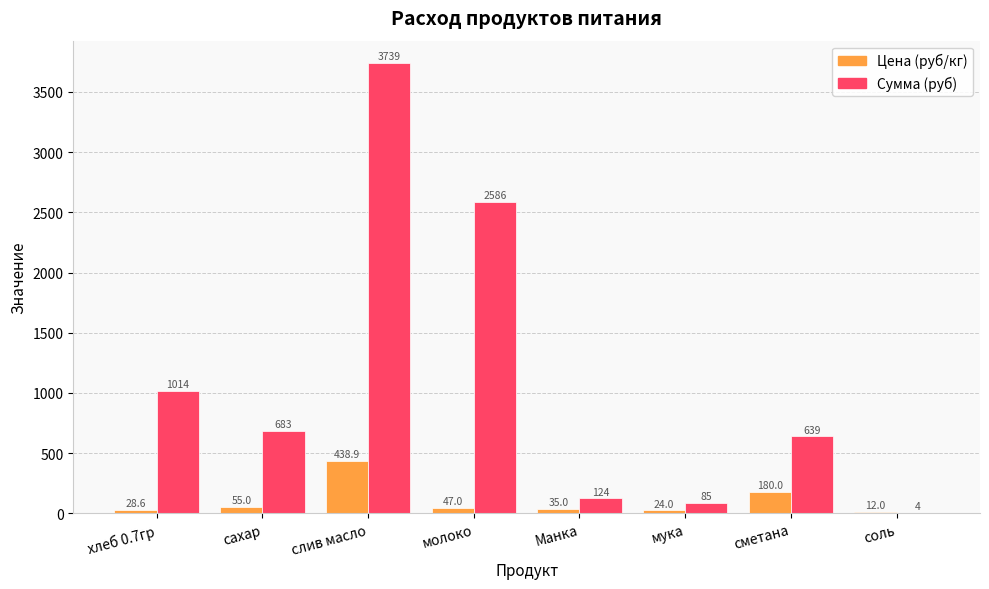

What is the spread (max minus min) of values at сметана?

459.0